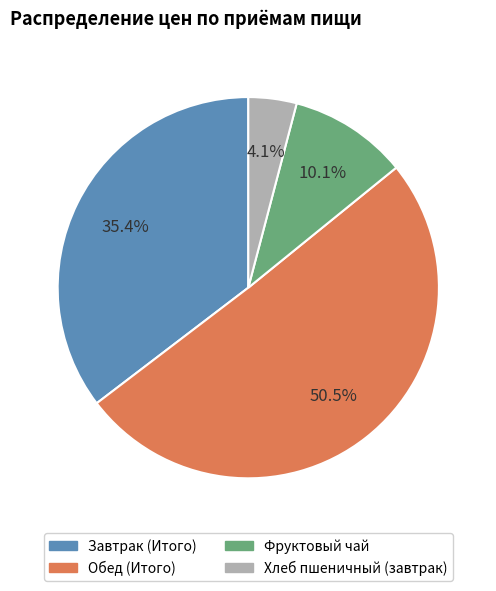

To the nearest percent, what portion does Завтрак (Итого) represent?

35%